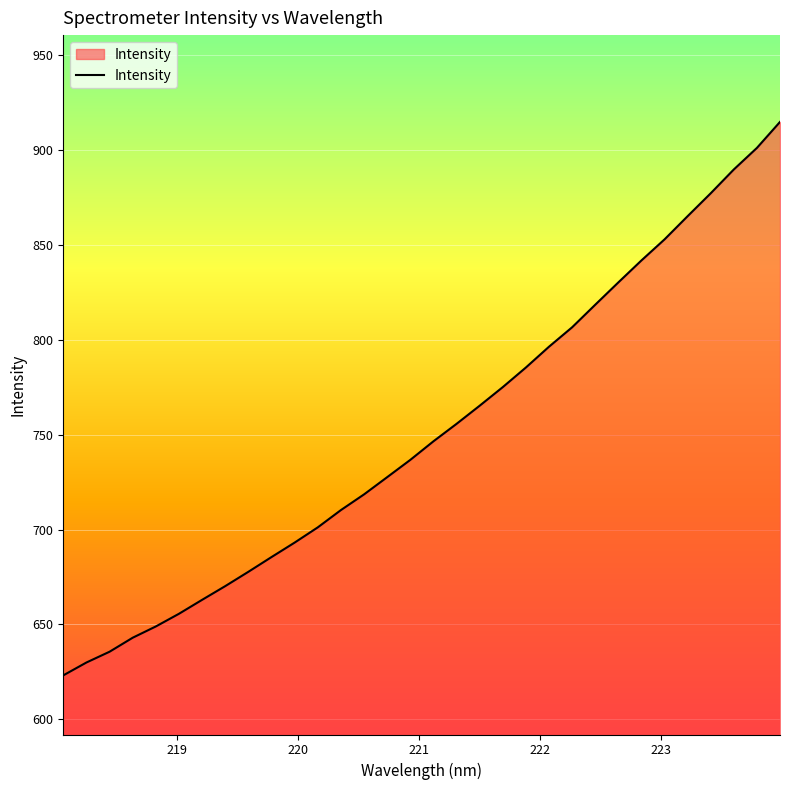

How many distinct data groups are displayed?

1